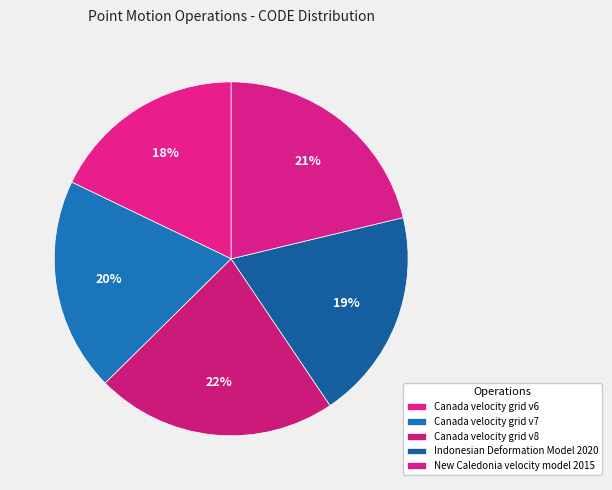

The Indonesian Deformation Model 2020 slice represents 13% of the pie. True or false?

False